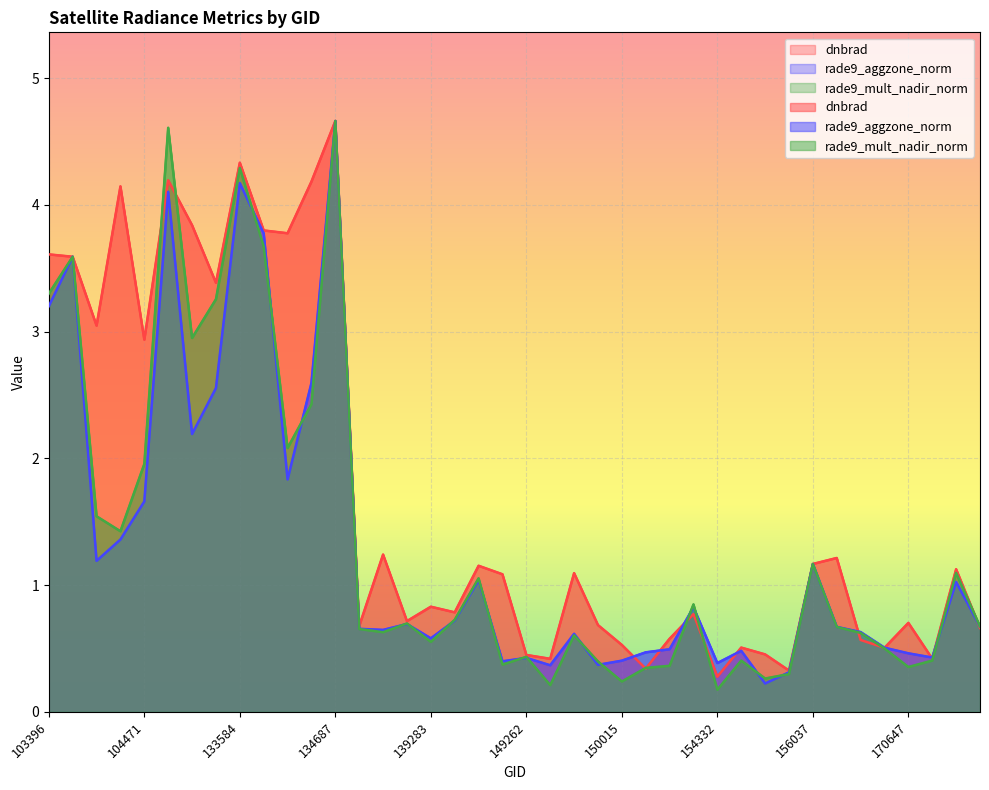

True or false: rade9_aggzone_norm has more than 0 points higher than both neighbors.

True